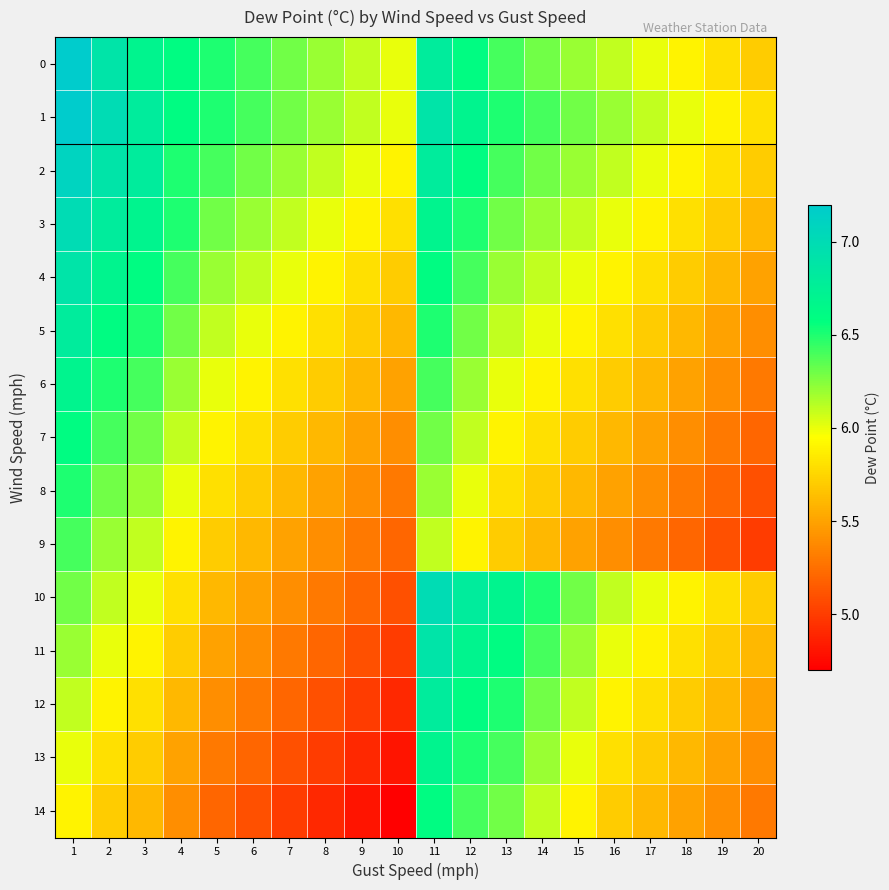

At which category does the chart reach its minimum across all series?

10